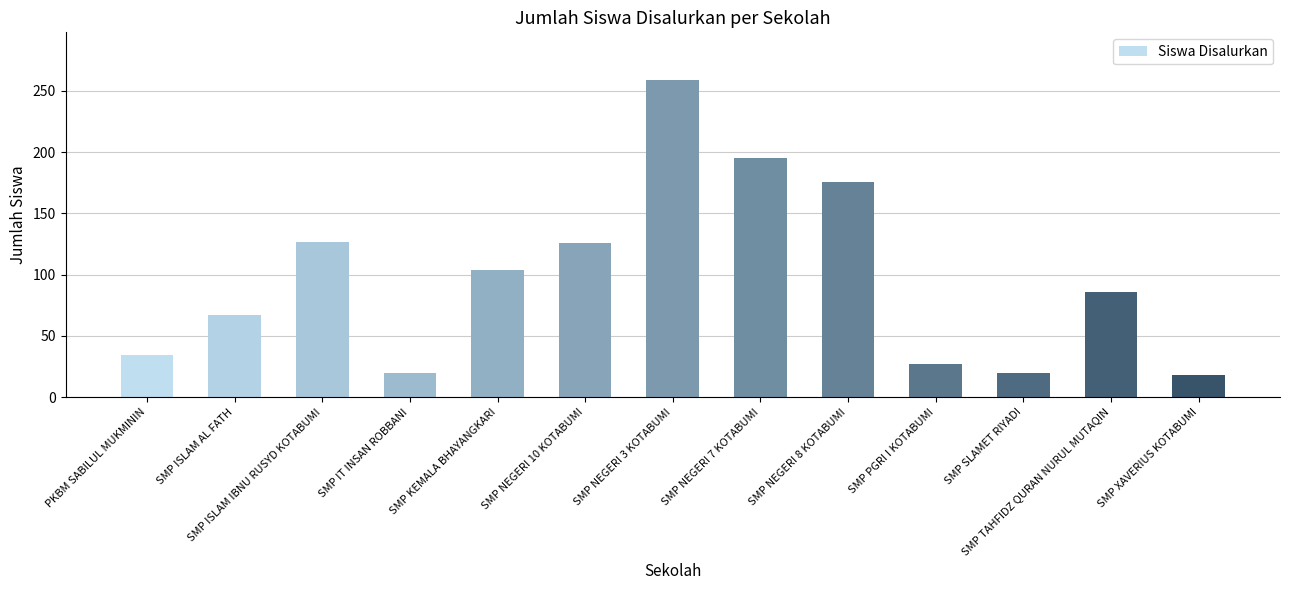

What is the average value?

97